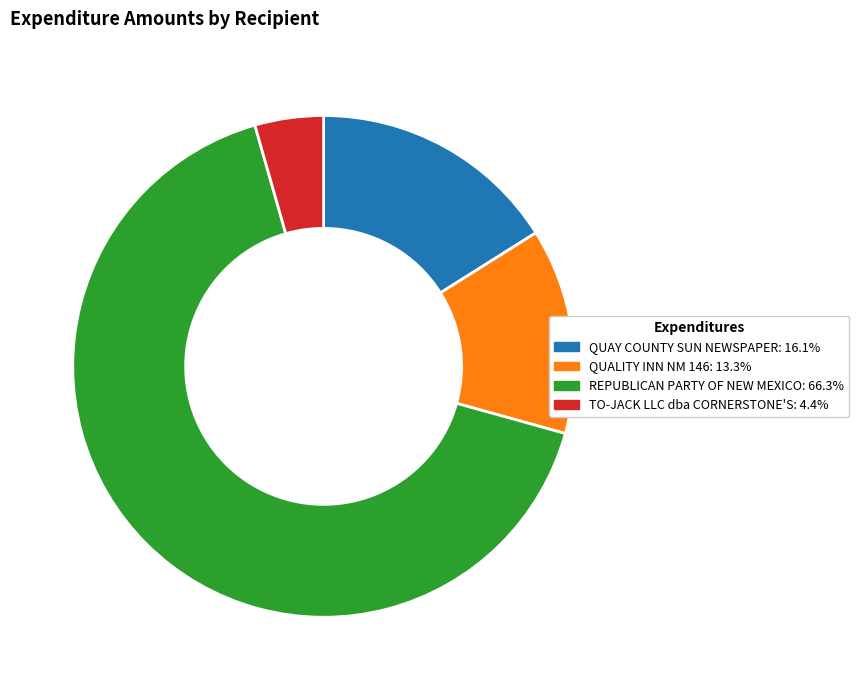

Approximately how many times larger is the value at TO-JACK LLC dba CORNERSTONE'S: 4.4% compared to QUAY COUNTY SUN NEWSPAPER: 16.1%?

0.3